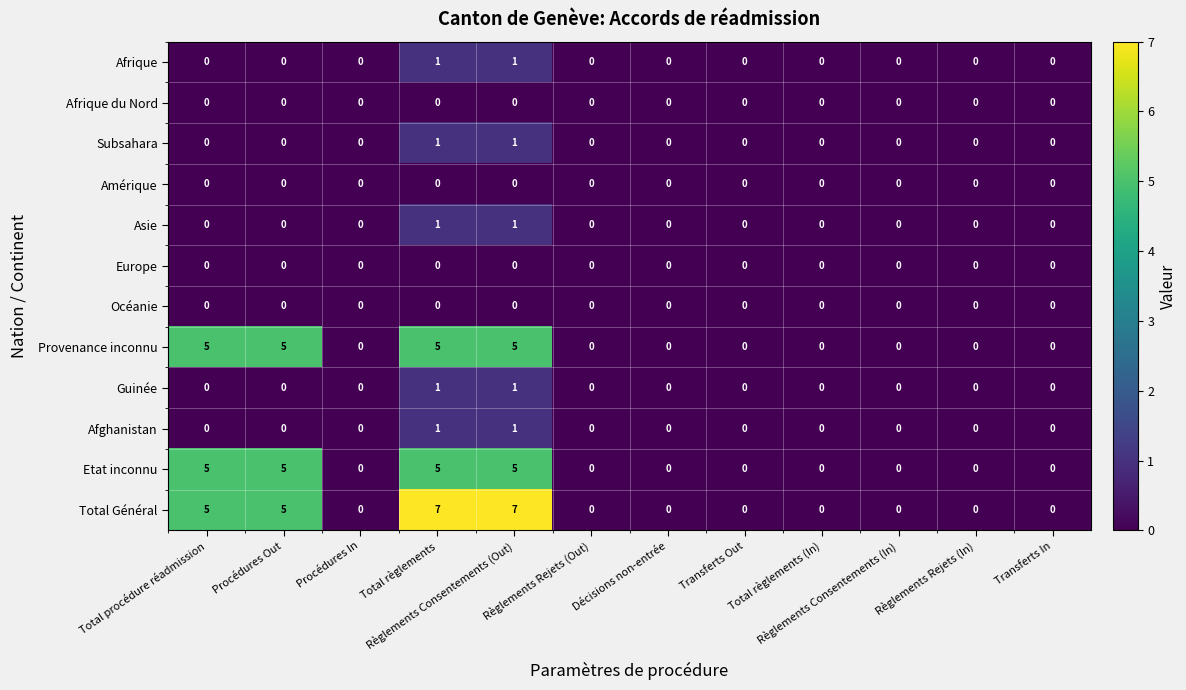

True or false: Provenance inconnu has a value of 5 at Règlements Consentements (Out).

True